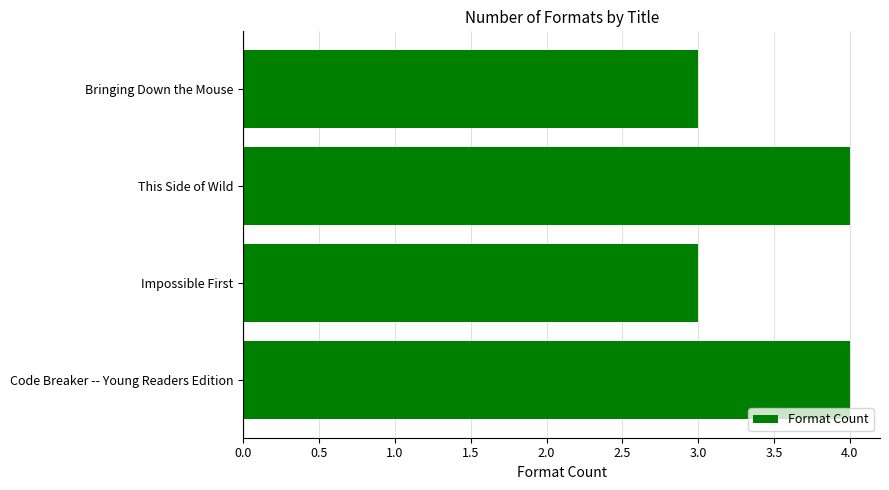

Is it true that the value at Code Breaker -- Young Readers Edition is 4?

True